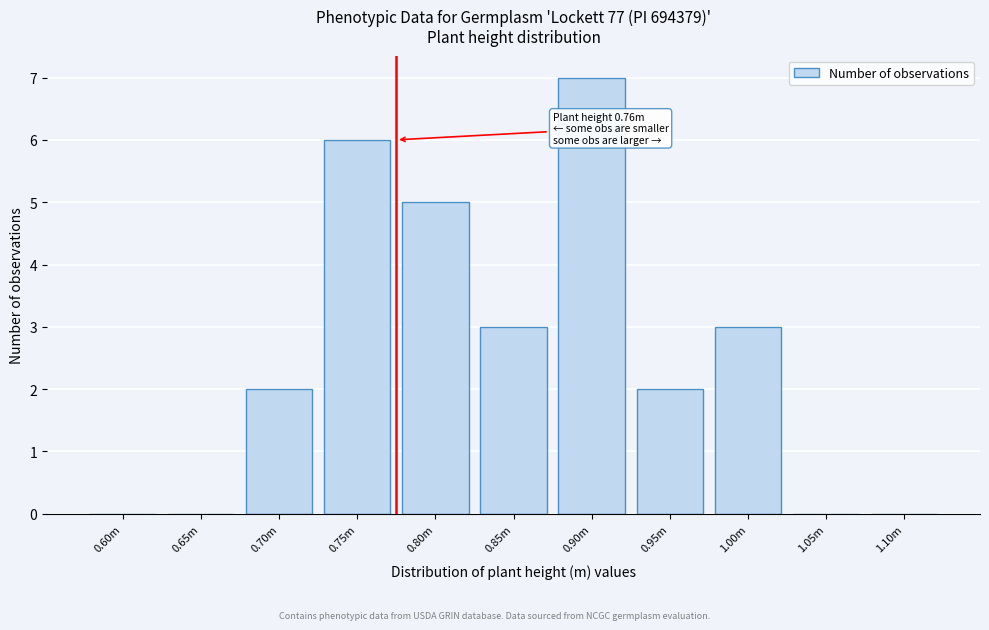

Reading right to left, list all the values displayed in this chart.

1.10m=0	1.05m=0	1.00m=3	0.95m=2	0.90m=7	0.85m=3	0.80m=5	0.75m=6	0.70m=2	0.65m=0	0.60m=0